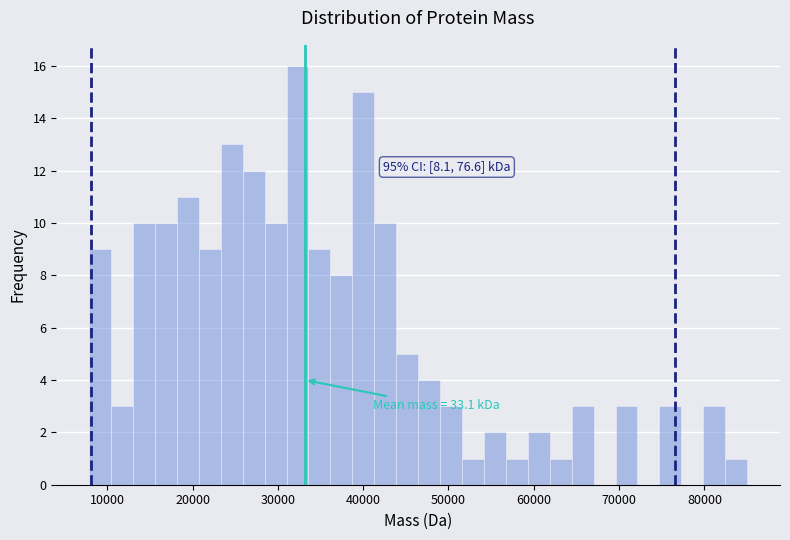

Read against the x-axis, roughly where is the centre of the tallest bar?

32000